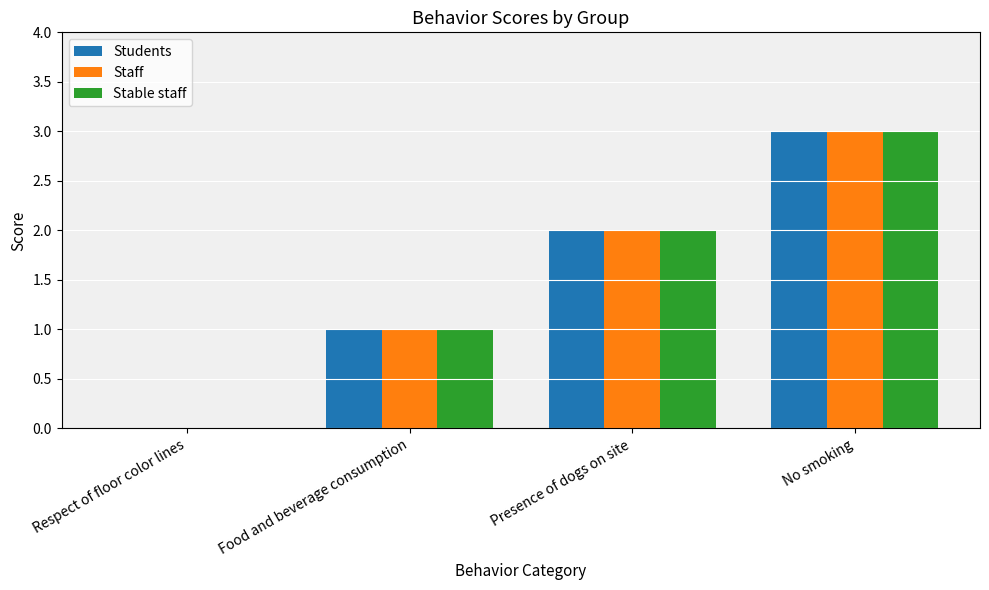

What is the average value of the Stable staff series?

2